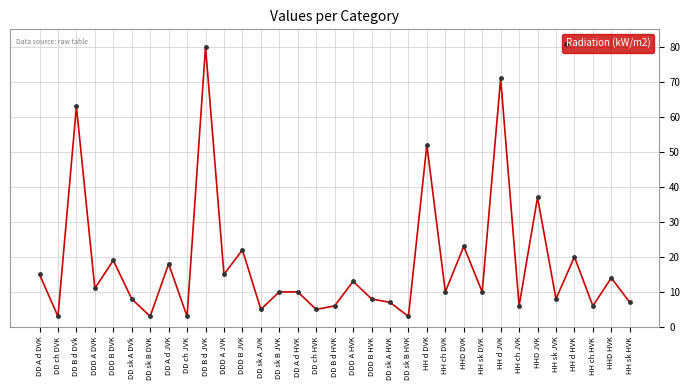

What is the label of the 4th point from the right?

HH d HVK